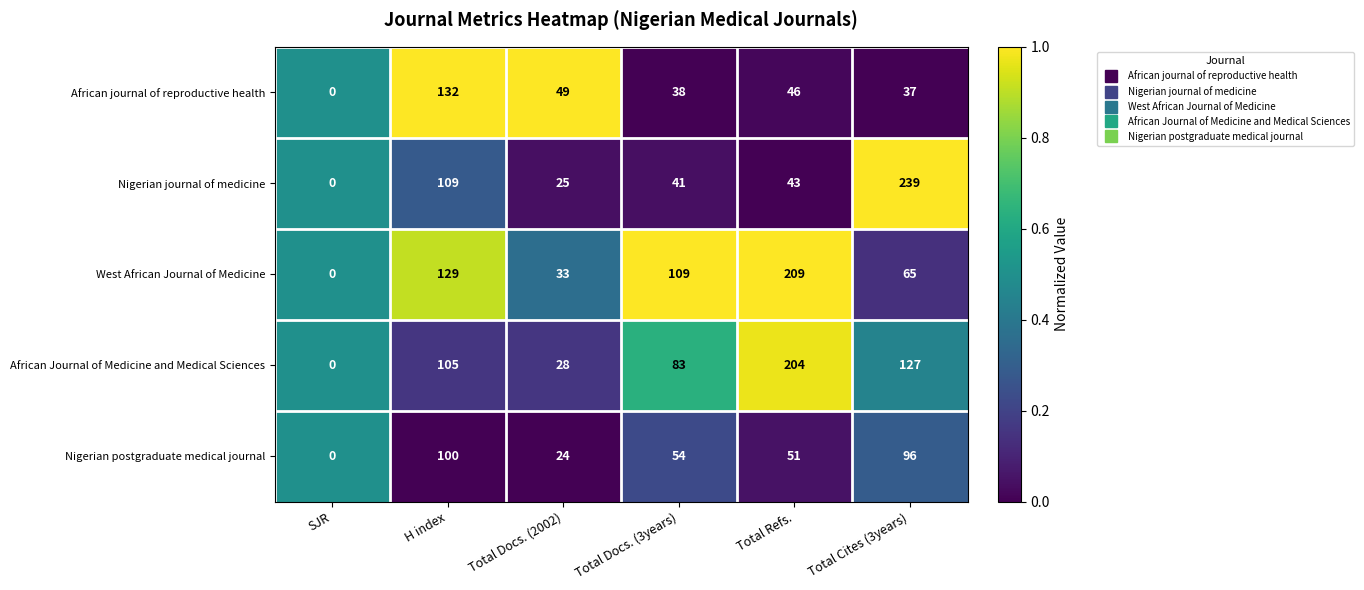

How many data points in Nigerian postgraduate medical journal are less than 54?

3